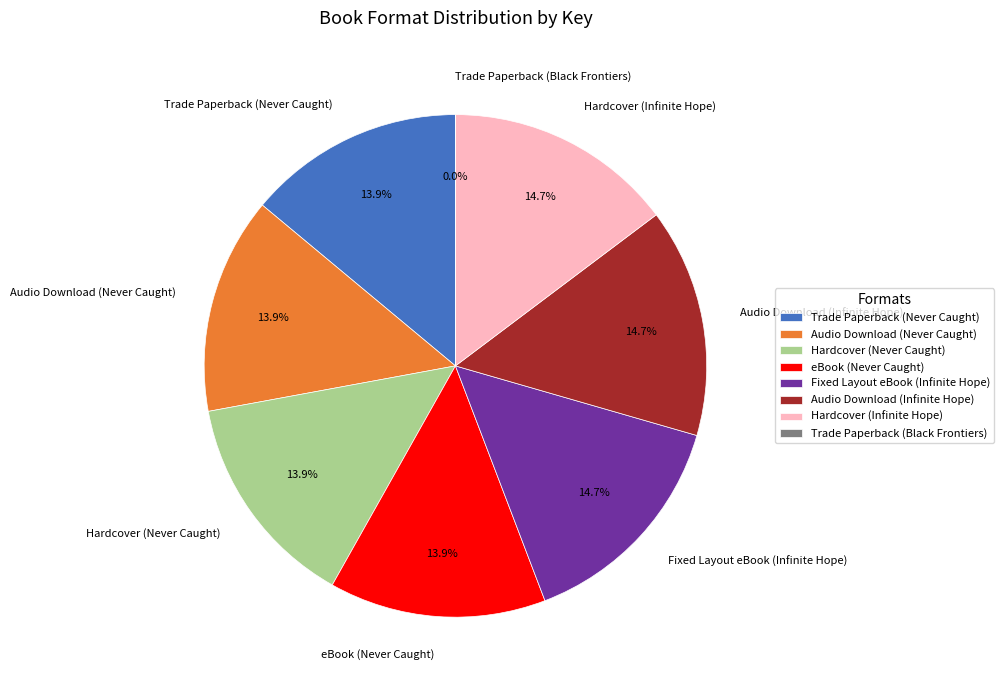

What percentage is the Hardcover (Infinite Hope) slice, to the nearest percent?

15%